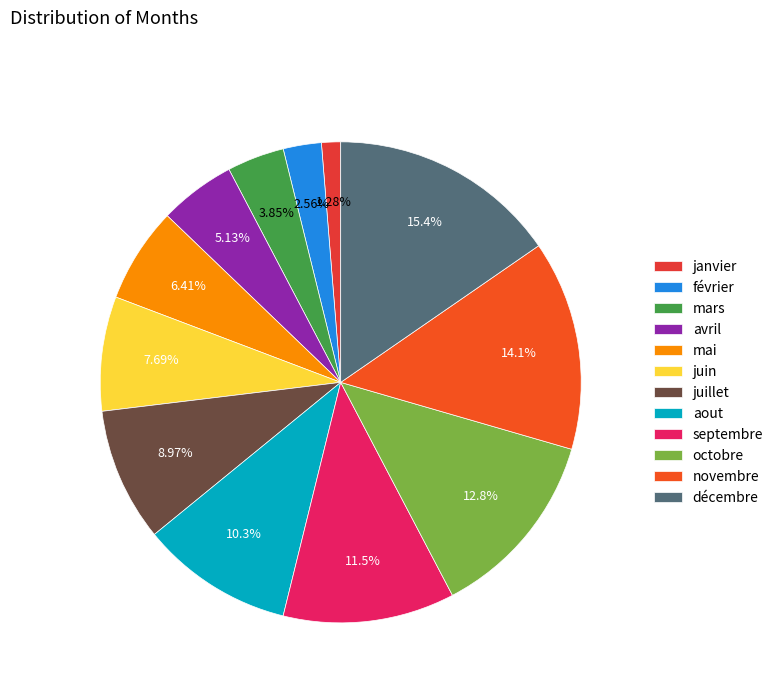

Does any single category account for the majority?

No